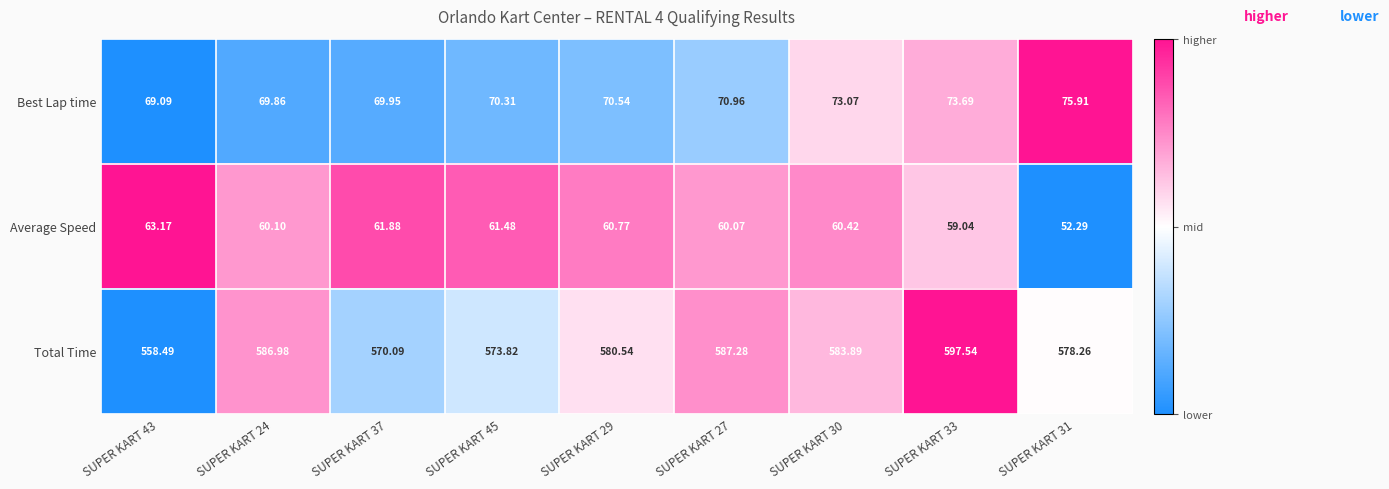

Rank the series by their maximum value, from highest to lowest.

Total Time, Best Lap time, Average Speed